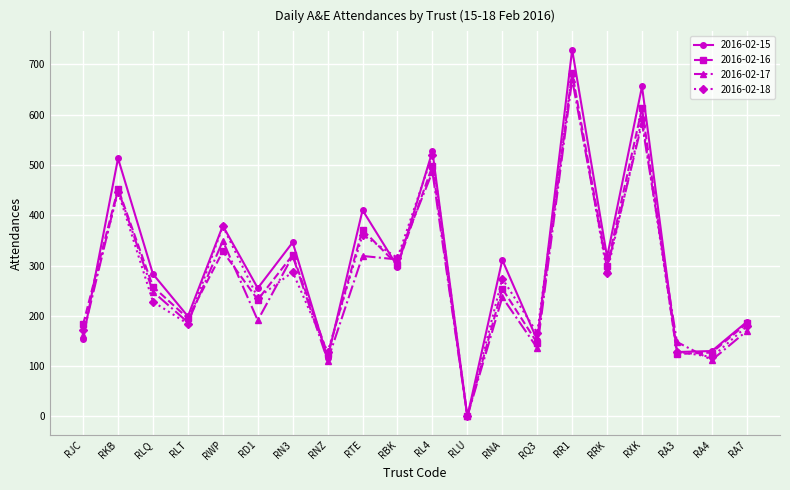

The value of 2016-02-15 at RR1 is 974. True or false?

False